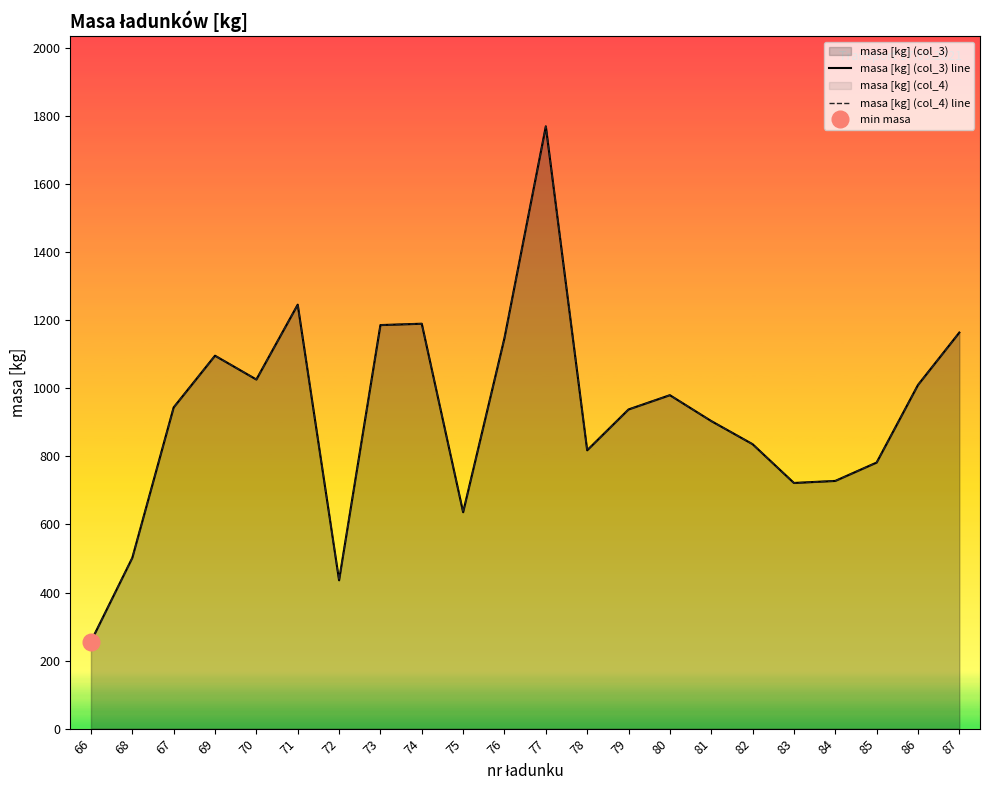

True or false: masa [kg] (col_3) line and masa [kg] (col_4) line intersect in this chart.

False